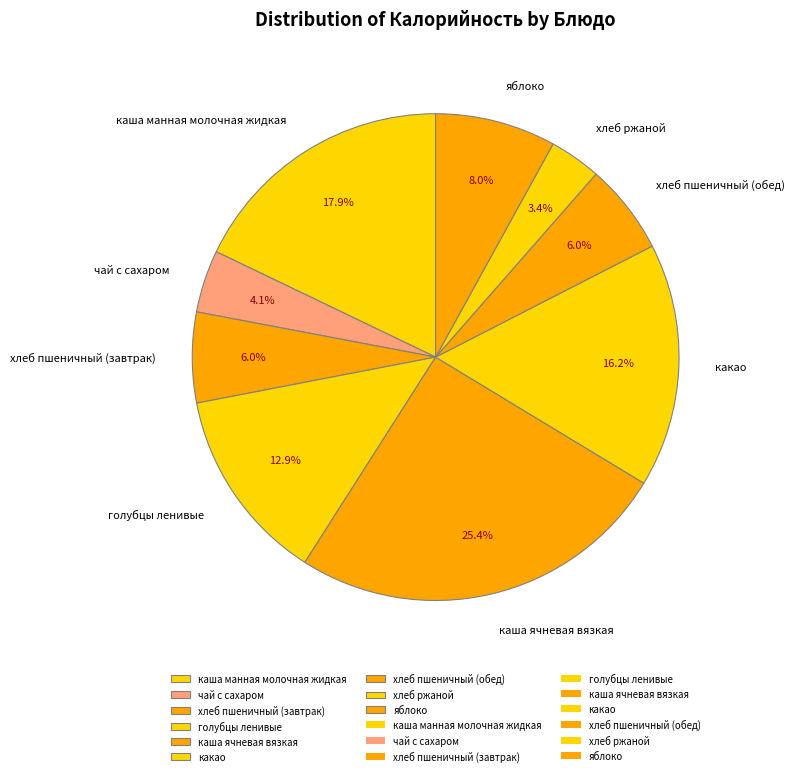

To the nearest percent, what is the combined percentage of какао and хлеб пшеничный (завтрак)?

22%